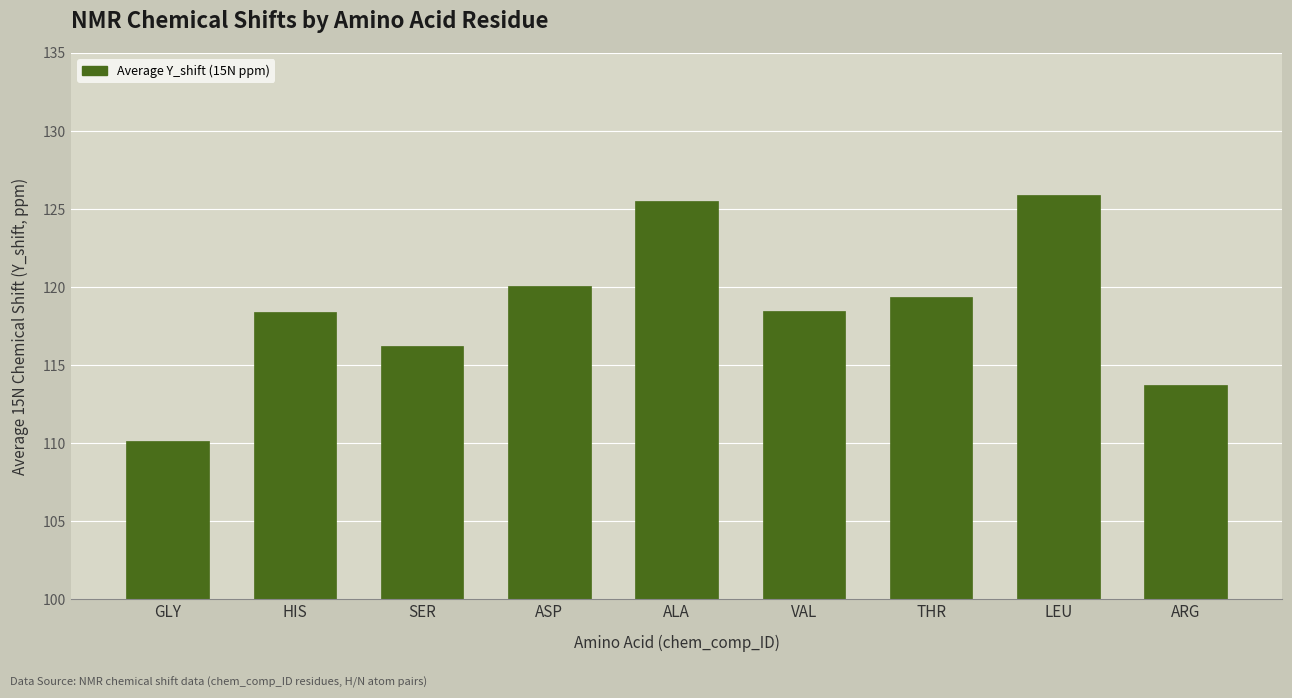

At which label does the data first exceed 118?

HIS